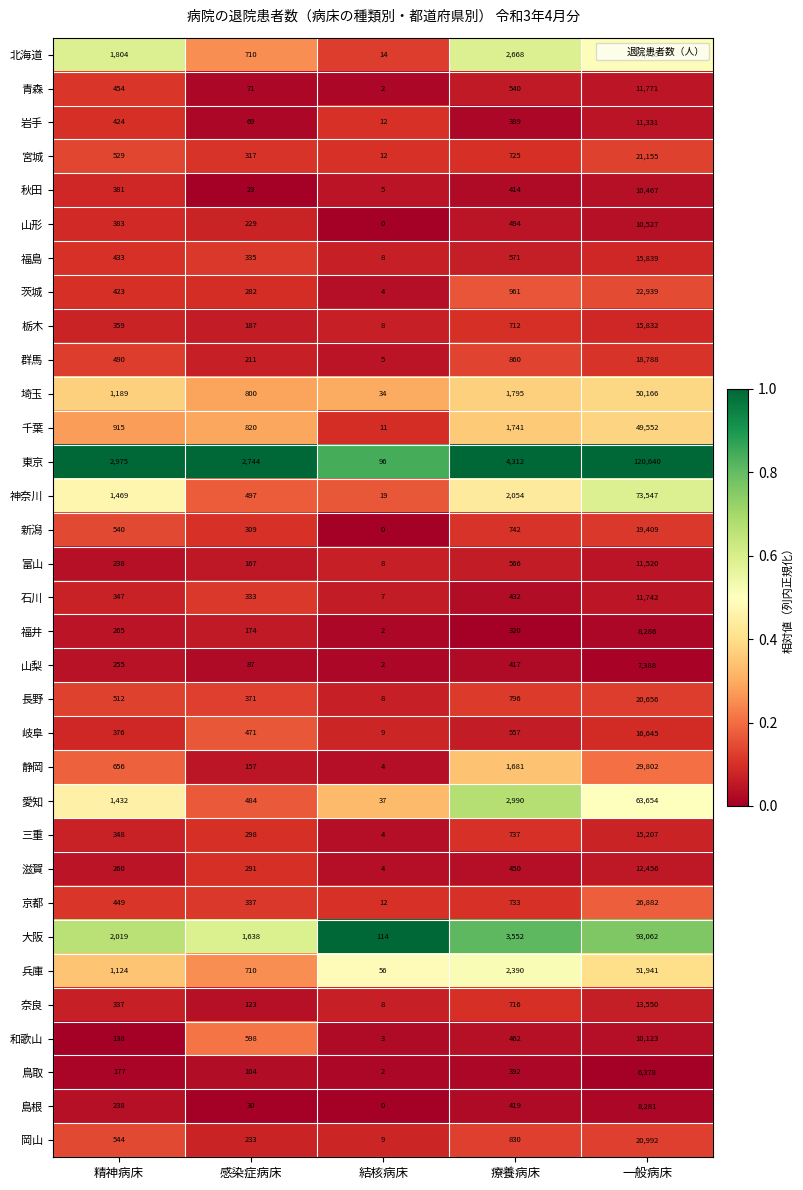

Which series has the largest range (max minus min)?

東京